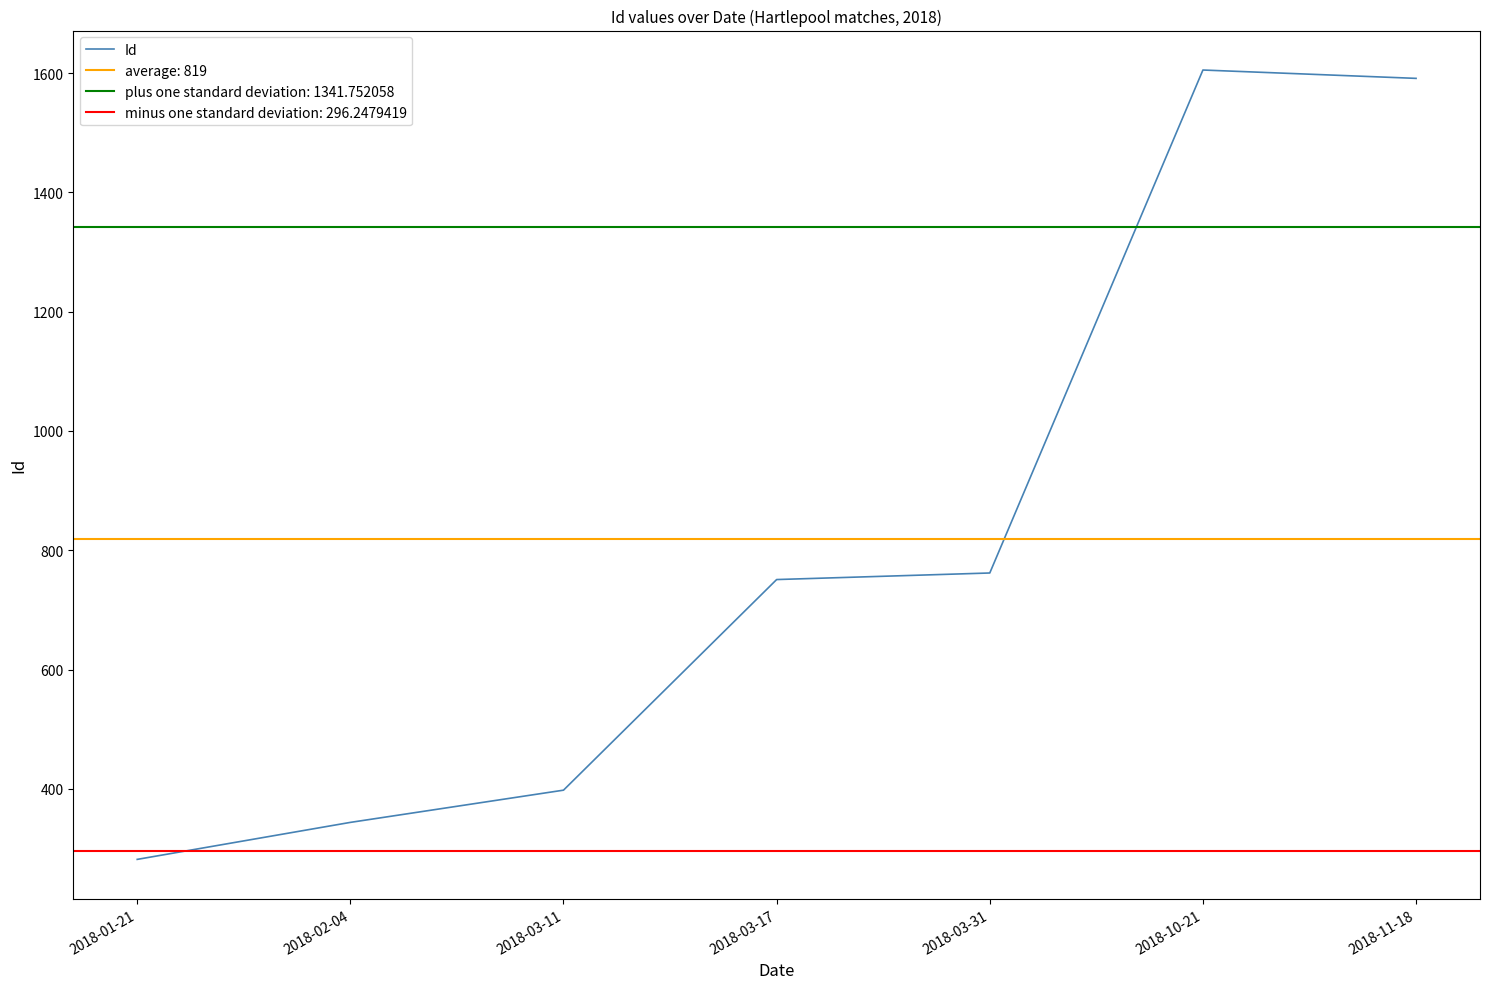

How many categories are shown in the chart?

7